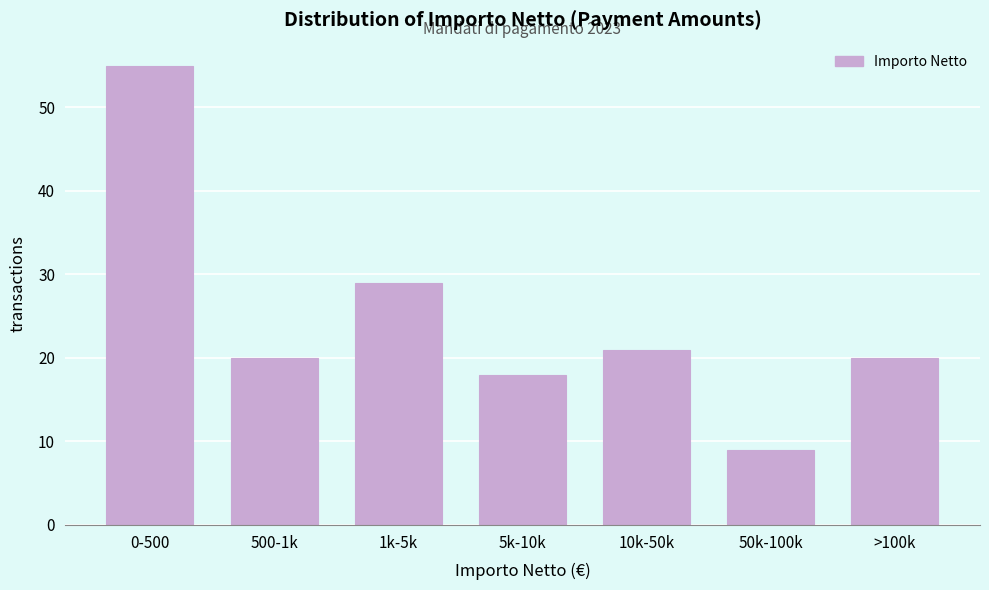

Reading left to right, what are all the values shown in this chart?

0-500=55	500-1k=20	1k-5k=29	5k-10k=18	10k-50k=21	50k-100k=9	>100k=20